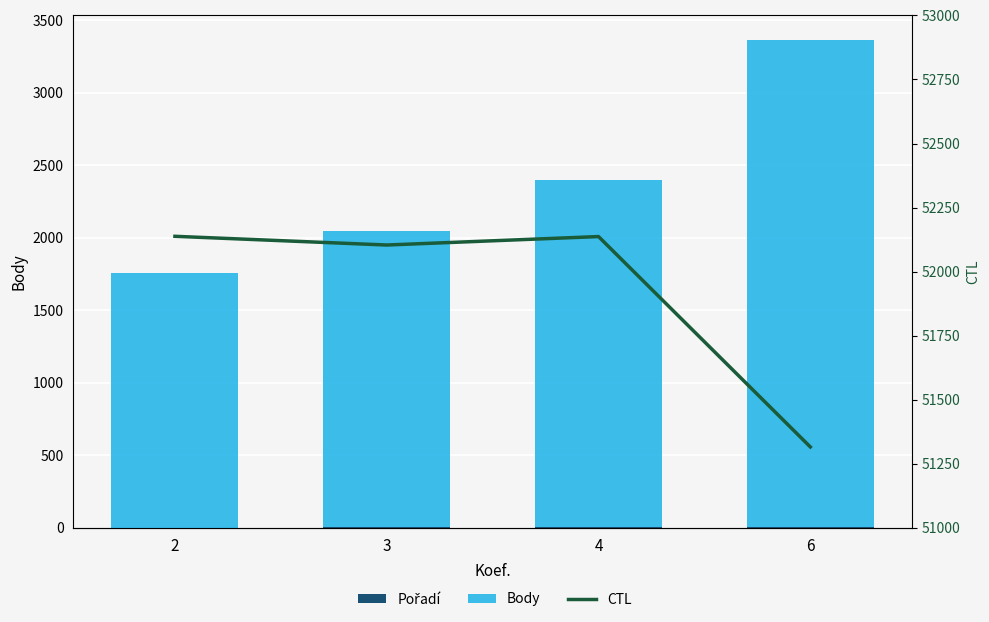

How many Pořadí values are between 5 and 8?

3